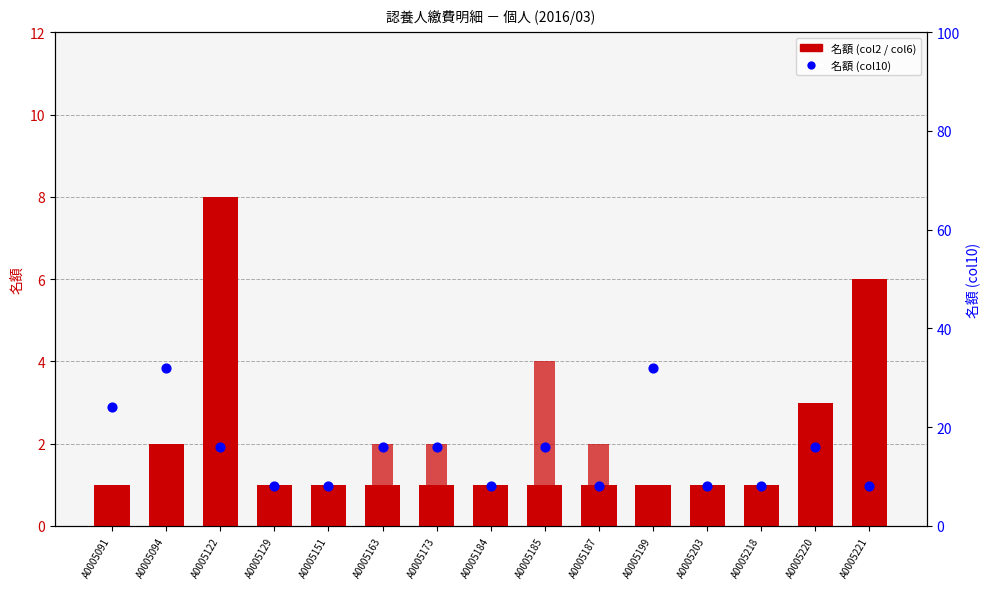

At how many categories does at least one series exceed 26?

2